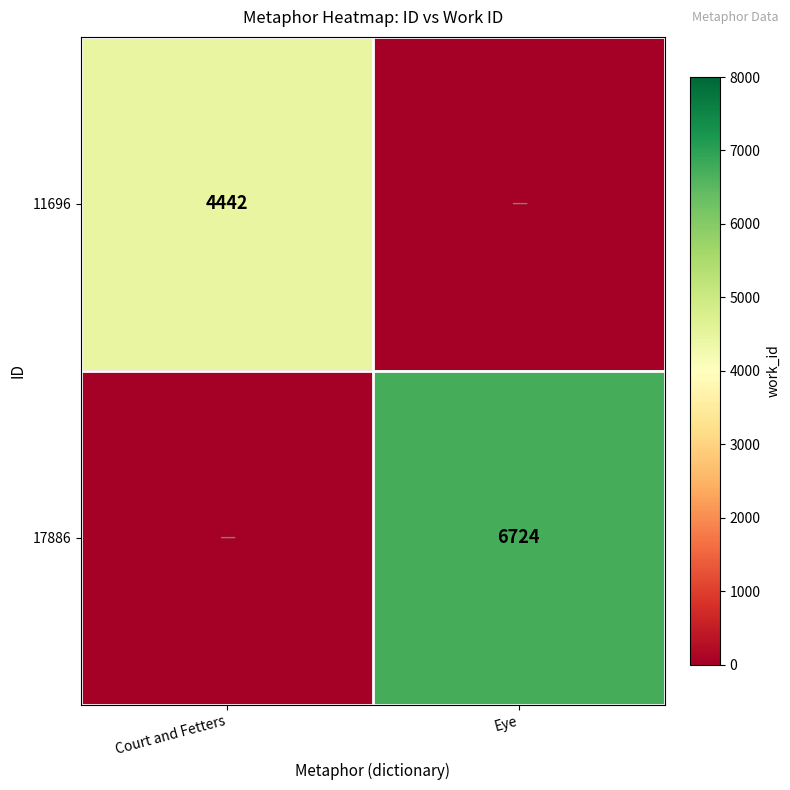

Is the value of 11696 at Court and Fetters greater than the value of 17886 at Eye?

No